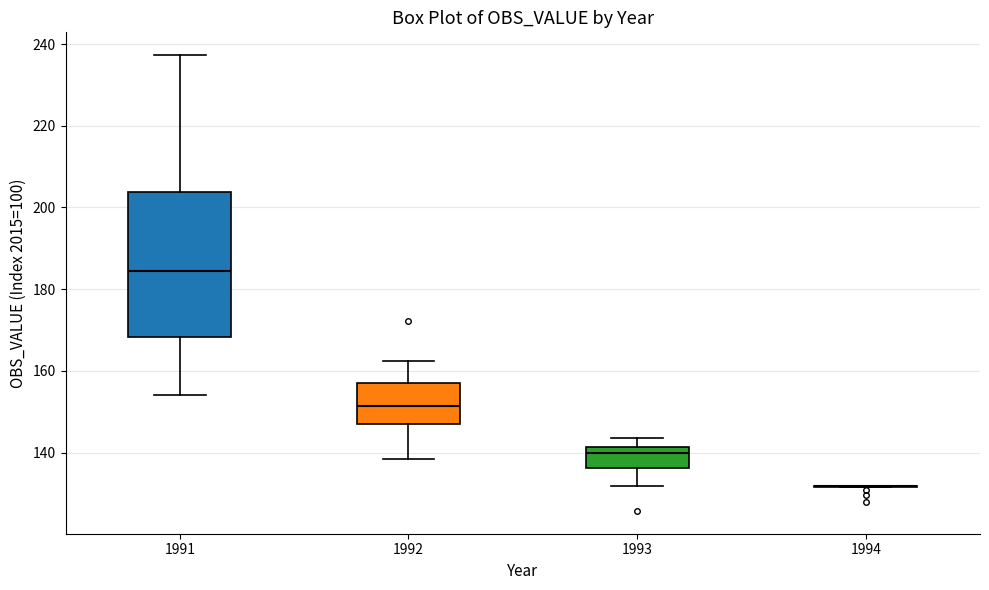

Which box is the tallest, from its lower edge to its upper edge?

1991